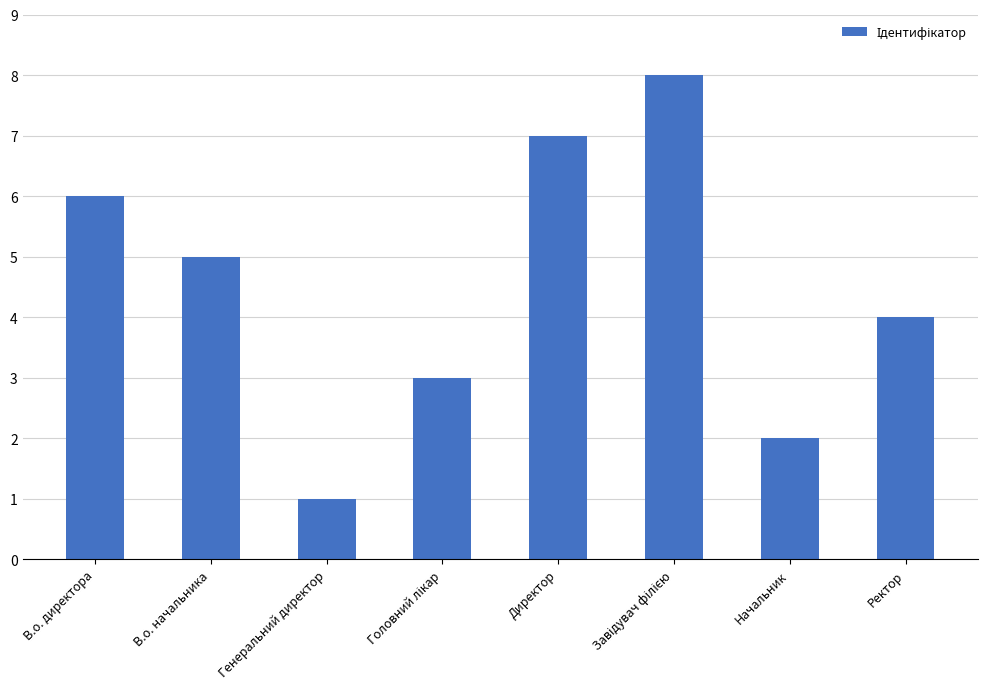

Which has a higher value, В.о. начальника or Директор?

Директор